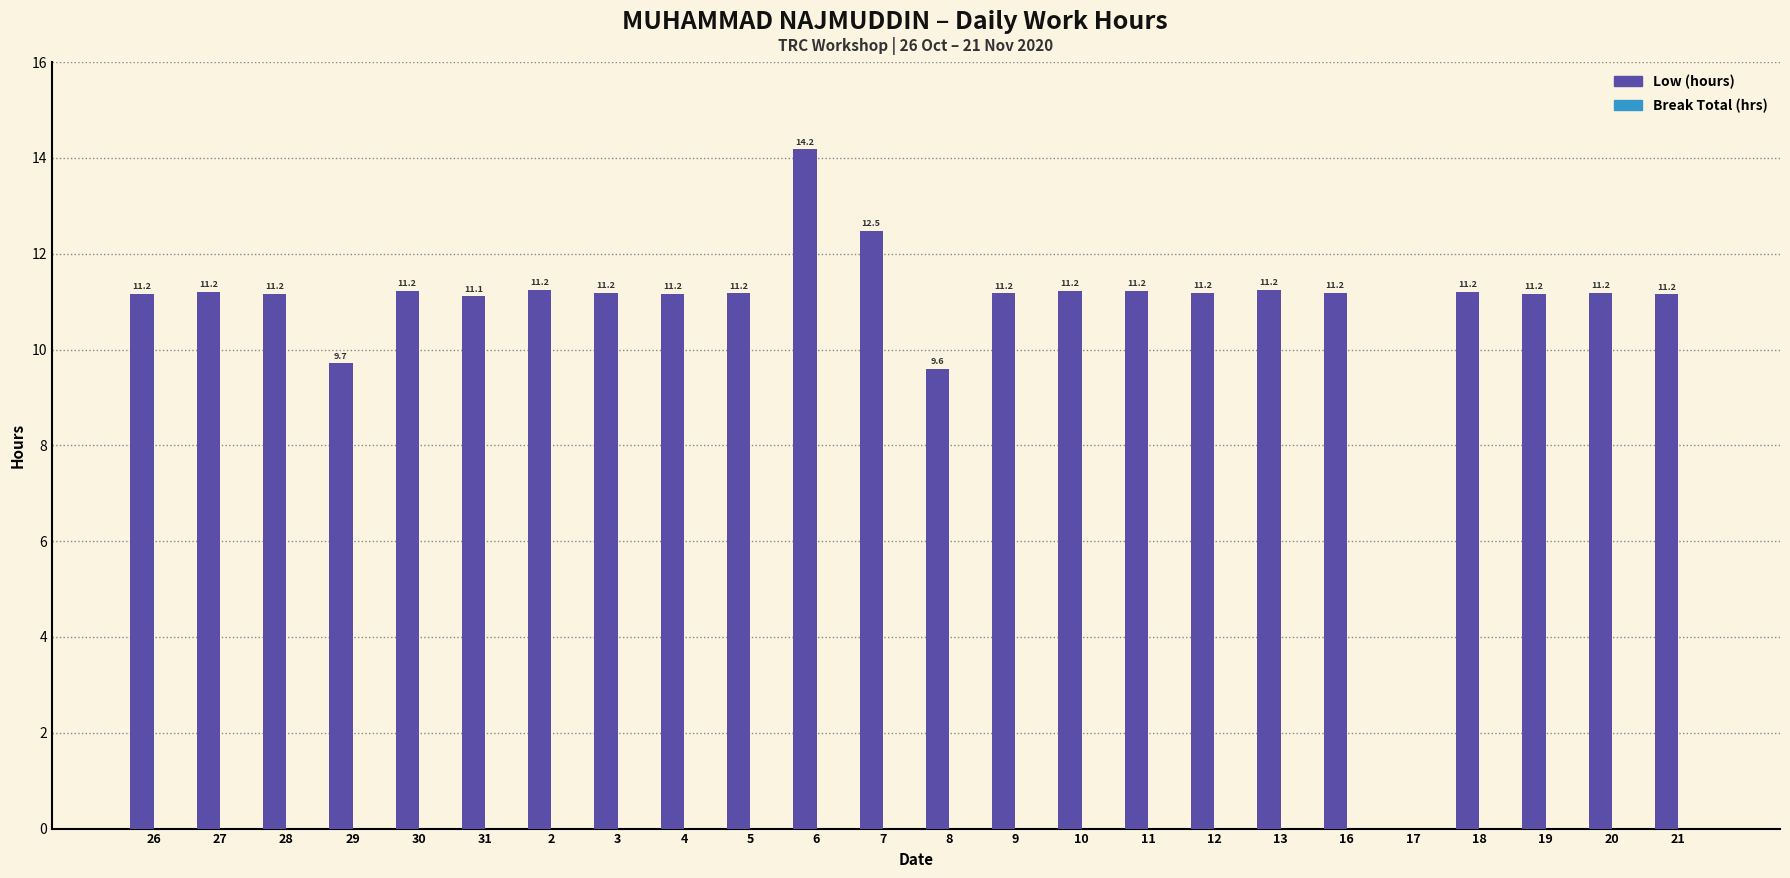

What value does the data have at 6?

14.2